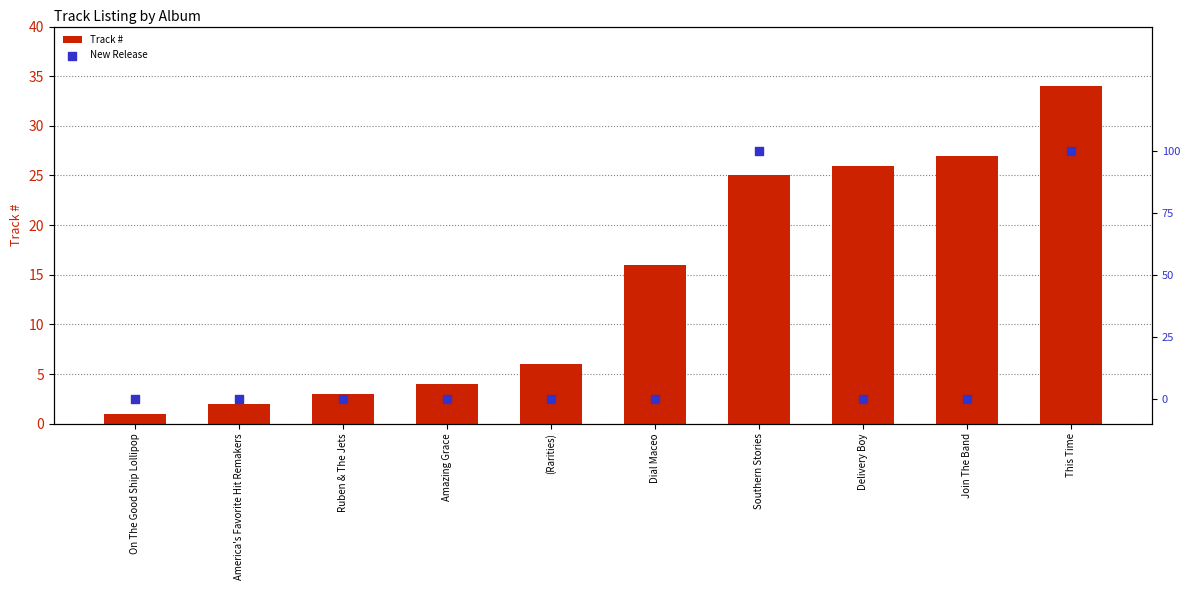

Is the value of Track # at Delivery Boy greater than the value of New Release at This Time?

Yes